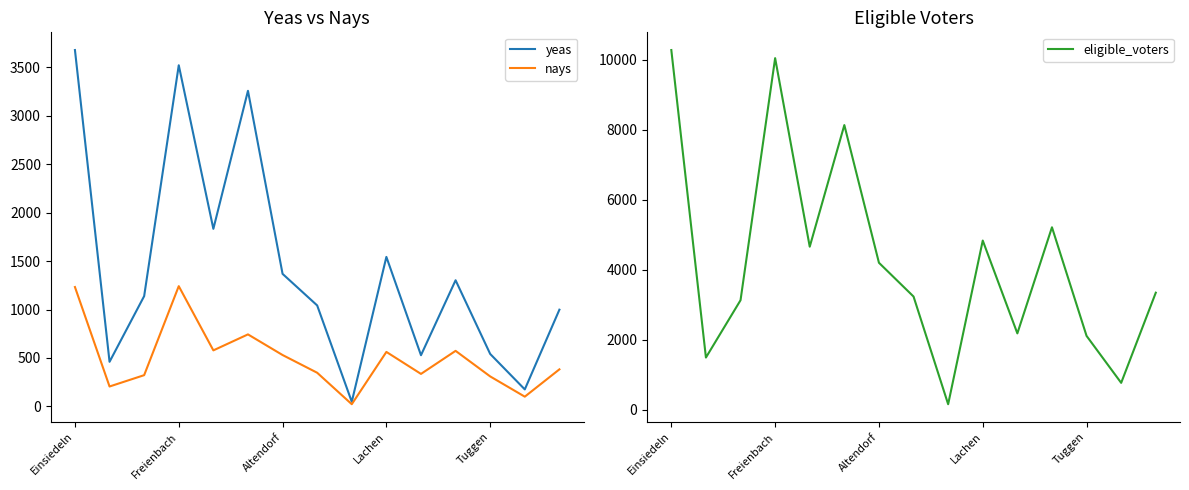

Where is eligible_voters nearest to the value 5214?

11